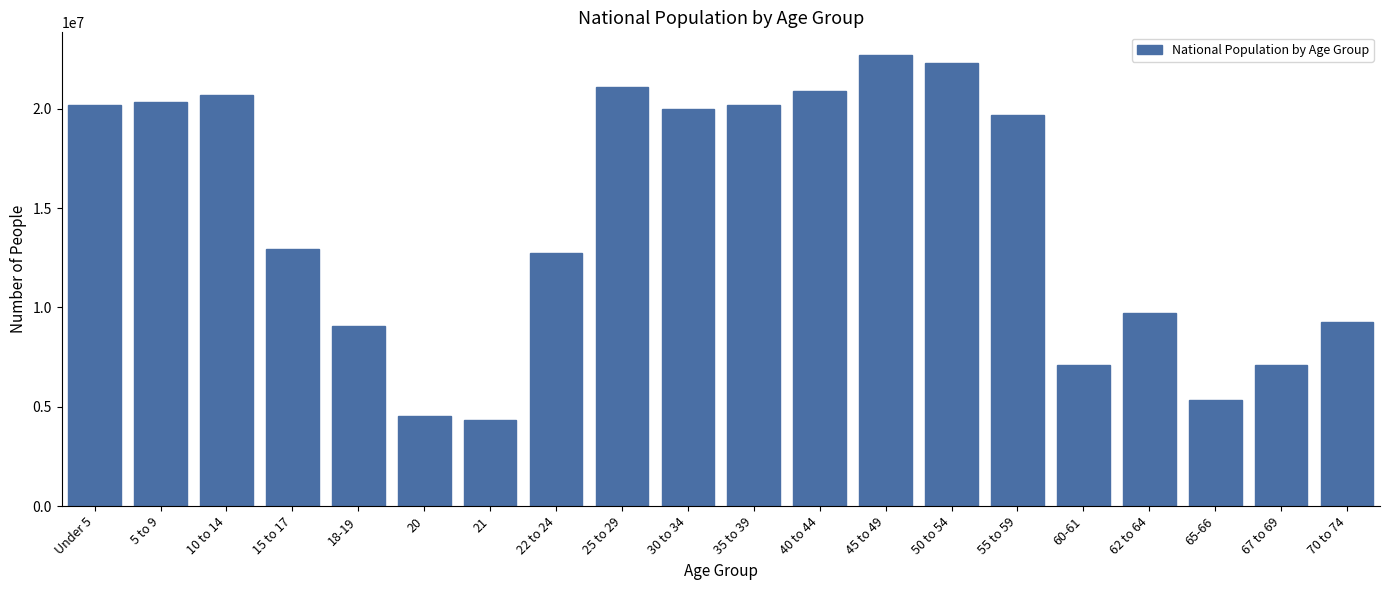

What is the label of the 2nd bar from the left?

5 to 9